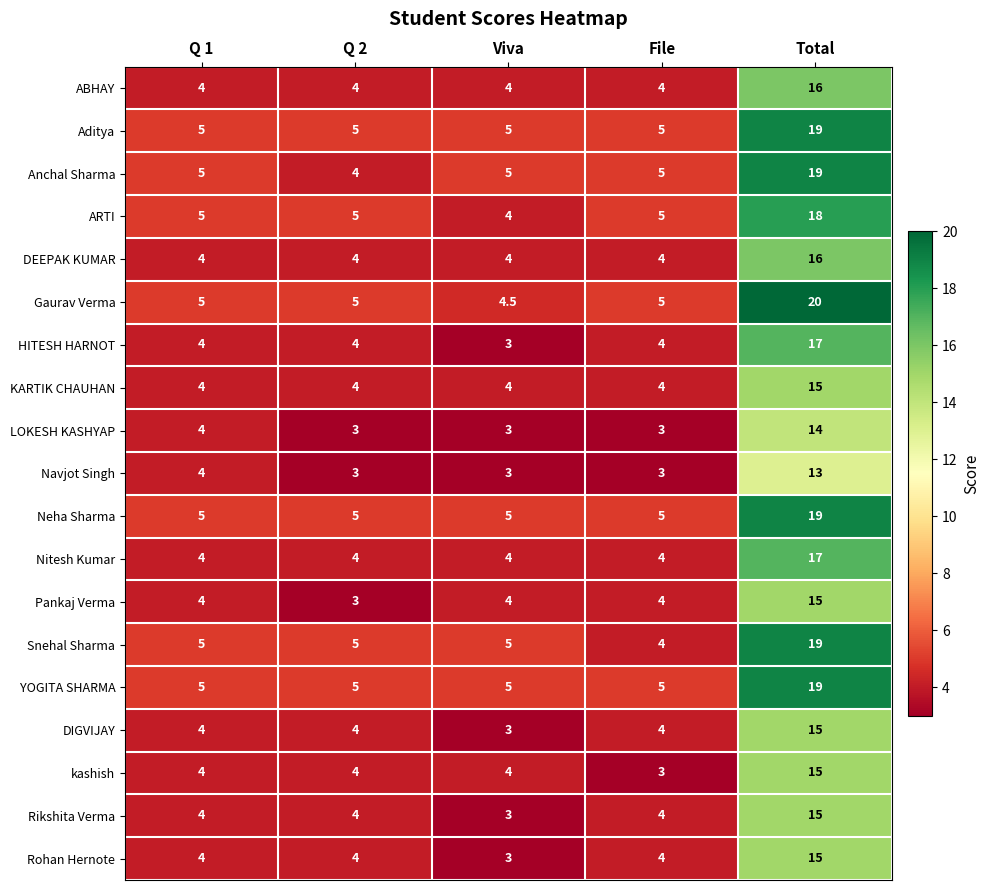

What is the greatest value displayed?

20.0